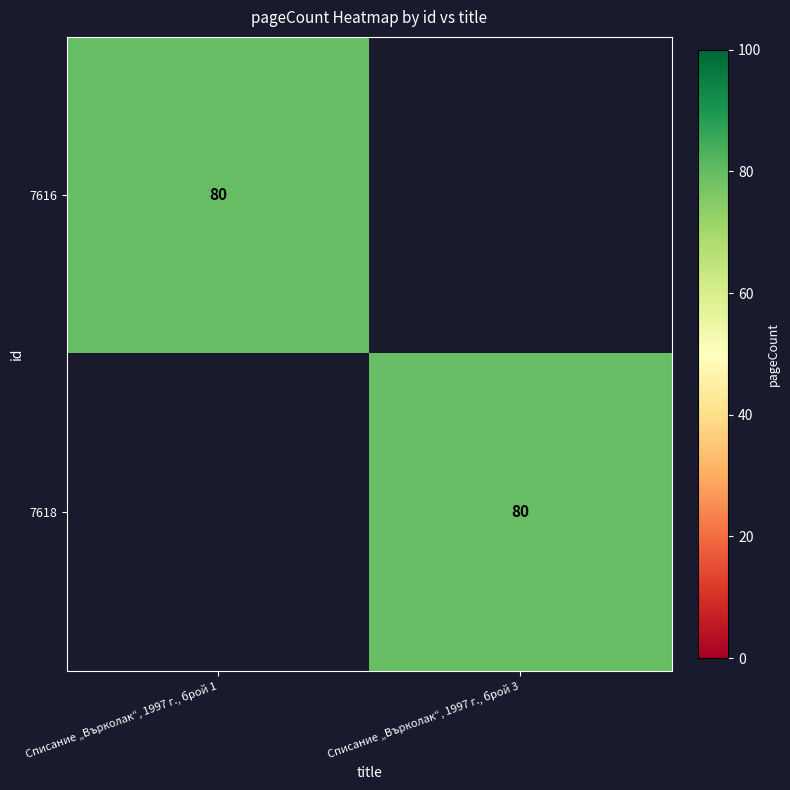

Is it true that 7616 equals 80 at Списание „Върколак“, 1997 г., брой 1?

True